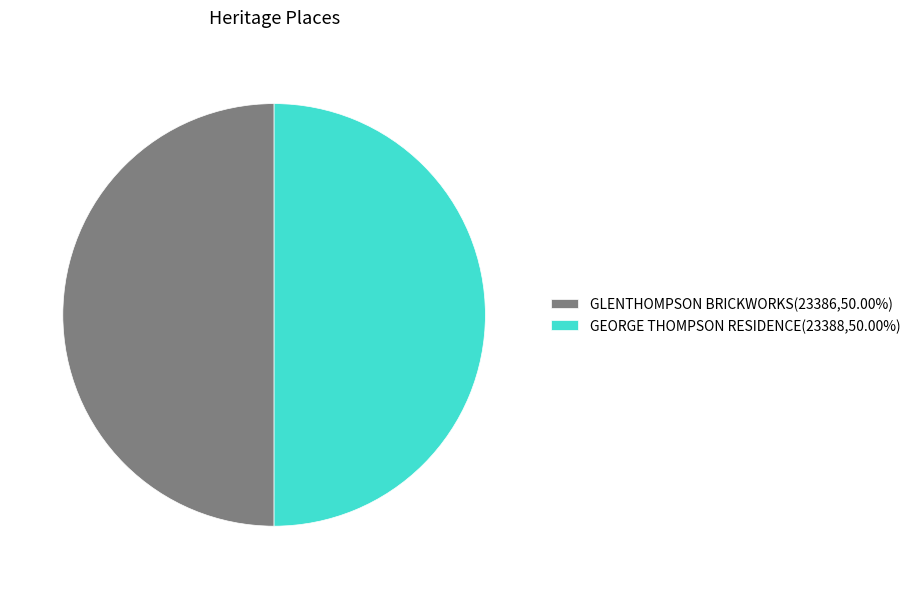

What is the ratio of the value at GEORGE THOMPSON RESIDENCE(23388,50.00%) to the value at GLENTHOMPSON BRICKWORKS(23386,50.00%)?

1.0